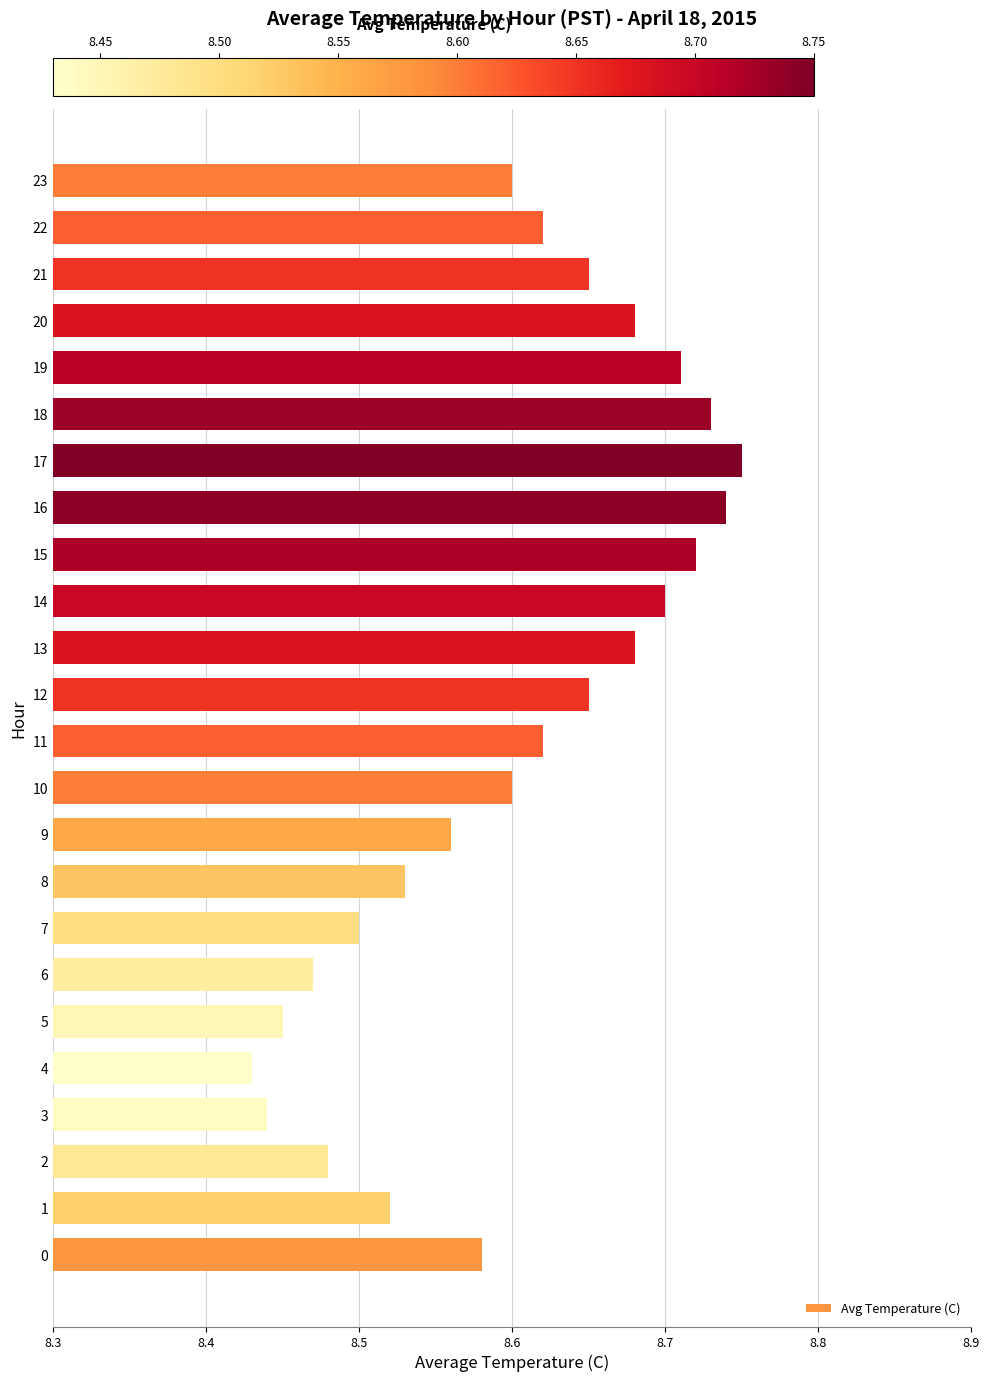

What is the ratio of the value at 12 to the value at 11?

1.0